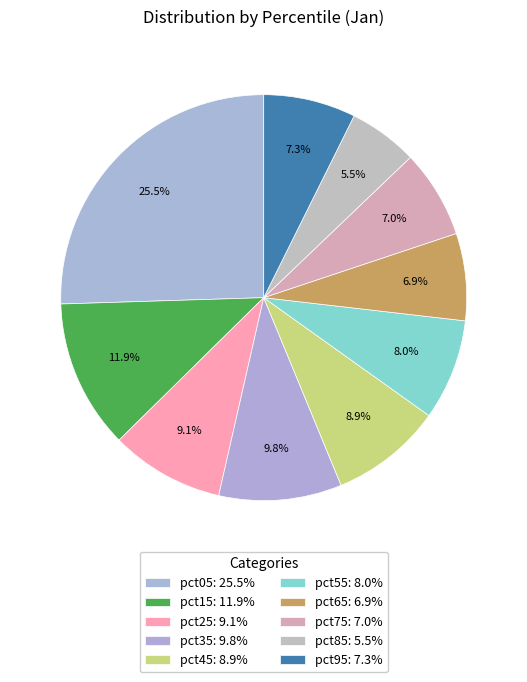

What is the total percentage of pct45 and pct35?

18.7%